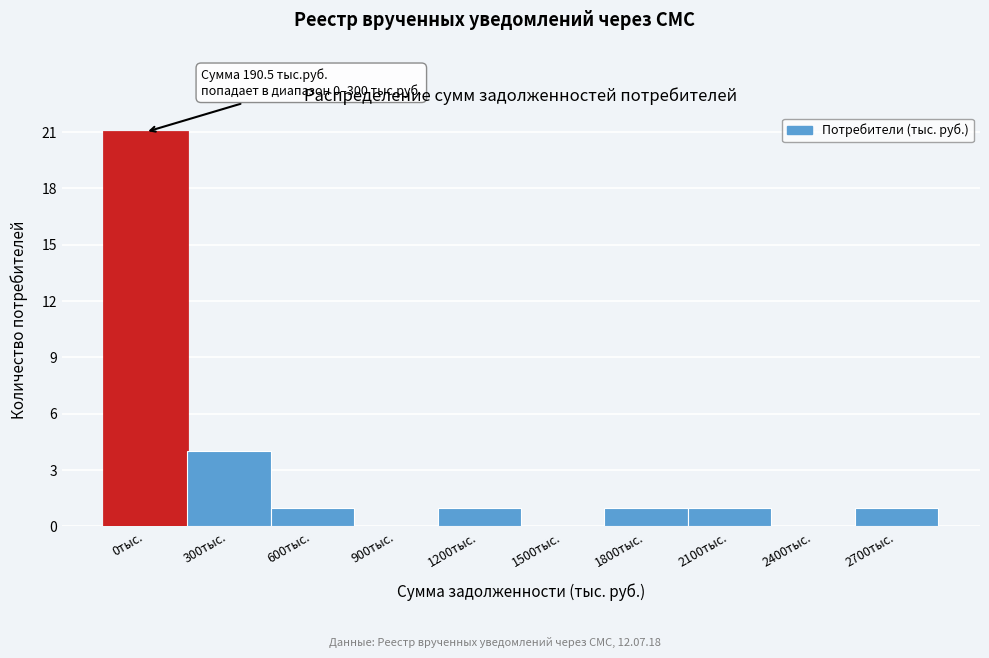

Reading left to right, transcribe all the data shown in this chart.

0тыс.=21	300тыс.=4	600тыс.=1	900тыс.=0	1200тыс.=1	1500тыс.=0	1800тыс.=1	2100тыс.=1	2400тыс.=0	2700тыс.=1